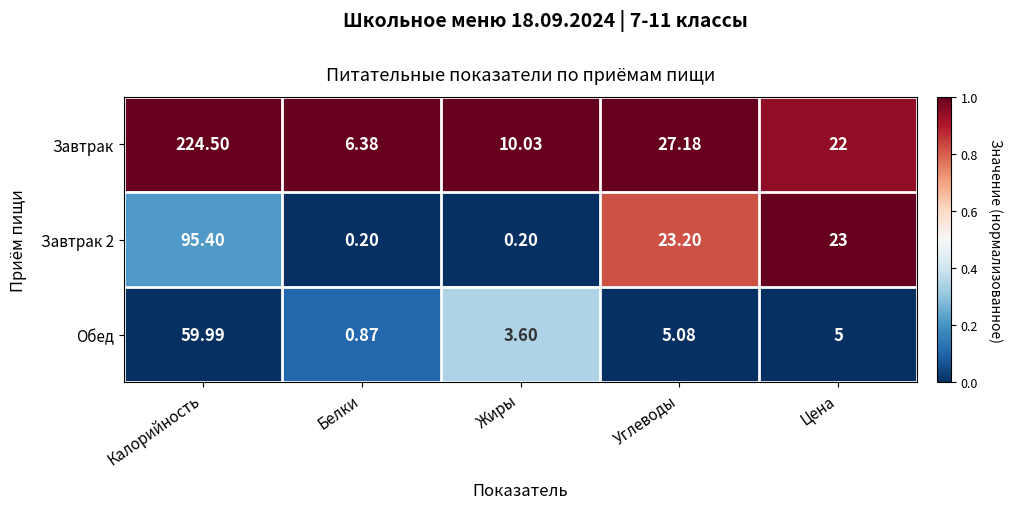

What is the maximum value shown in the chart?

224.5